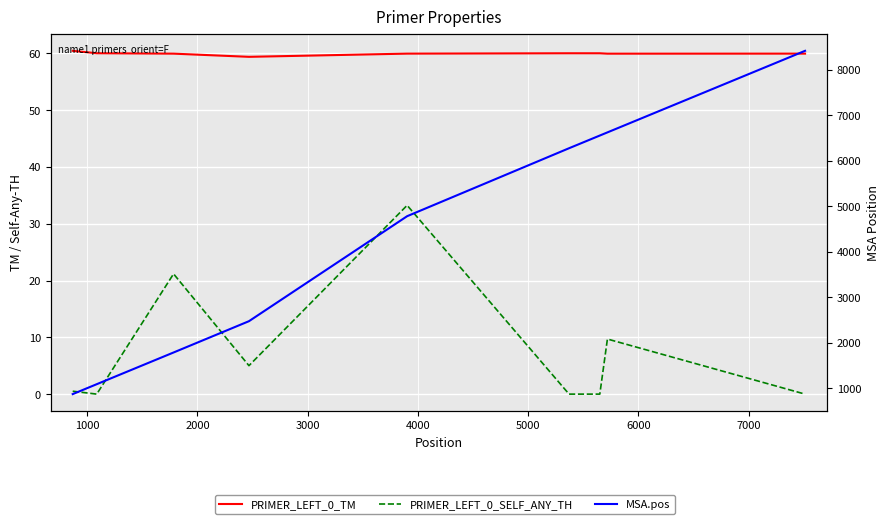

Reading left to right, list all the values displayed in this chart.

PRIMER_LEFT_0_TM: 60.5	60.0	60.0	59.4	60.0	60.0	60.0	60.0	60.0
PRIMER_LEFT_0_SELF_ANY_TH: 0.5	0.0	21.2	5.0	33.2	0.0	0.0	9.7	0.0
MSA.pos: 873.0	1091.0	1788.0	2476.0	4784.0	6278.0	6557.0	6626.0	8419.0